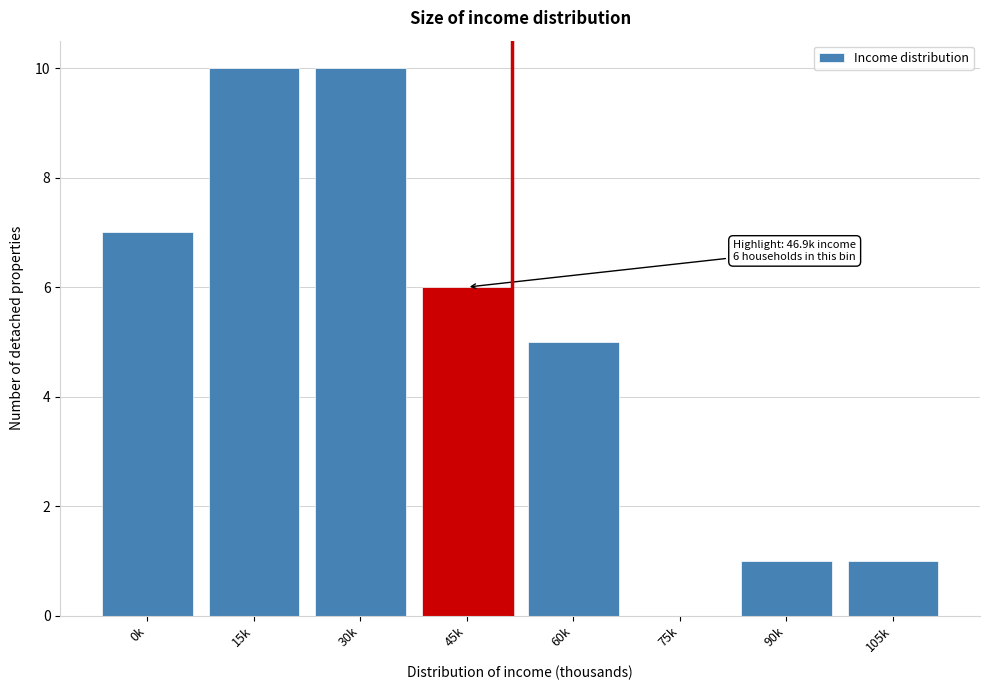

Reading left to right, what are all the values shown in this chart?

0k=7	15k=10	30k=10	45k=6	60k=5	75k=0	90k=1	105k=1